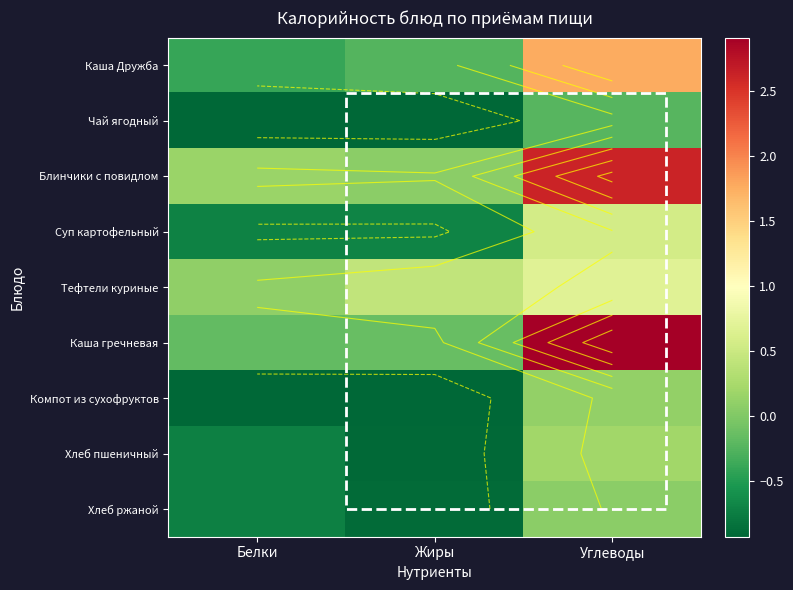

Where does the Суп картофельный series first go above 0?

Углеводы